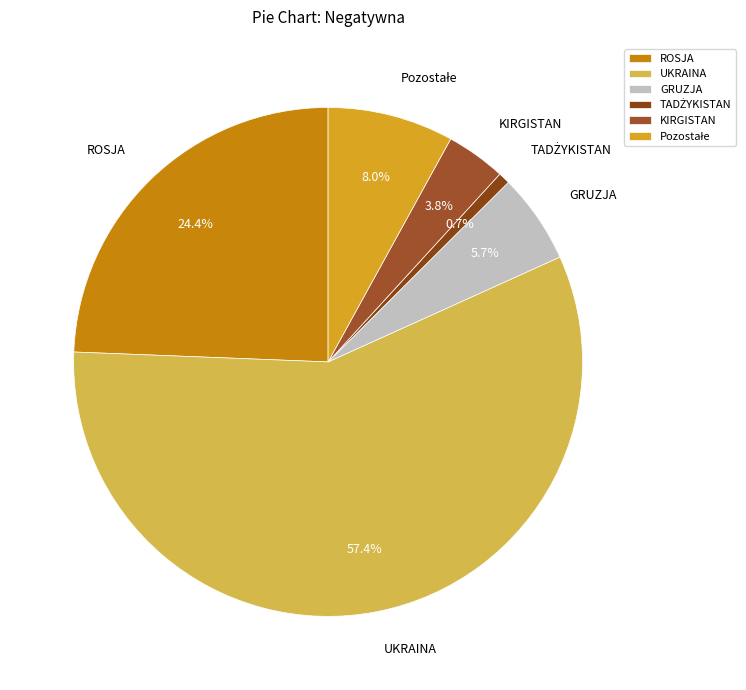

To the nearest percent, what is the difference between the GRUZJA and UKRAINA slice percentages?

52%